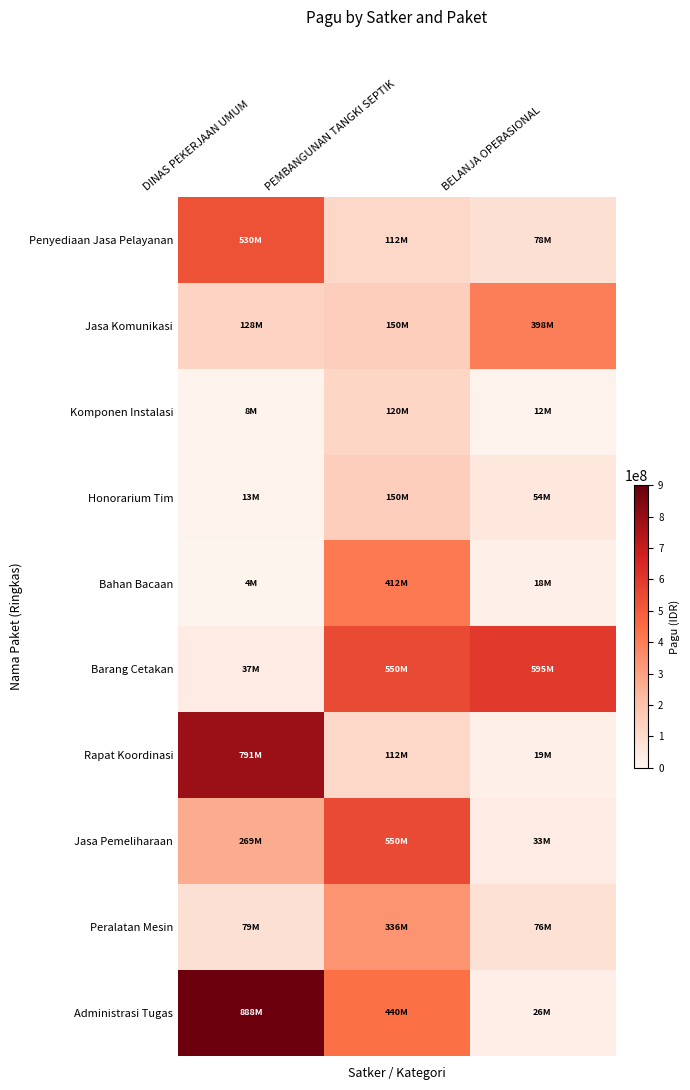

Which has a higher value, PEMBANGUNAN TANGKI SEPTIK or DINAS PEKERJAAN UMUM?

DINAS PEKERJAAN UMUM